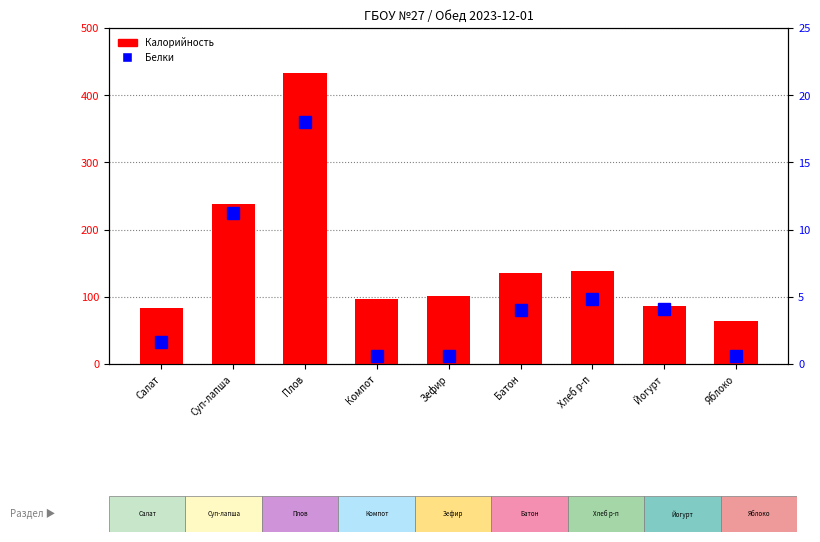

Between Суп-лапша and Плов, which series saw the biggest shift?

Калорийность